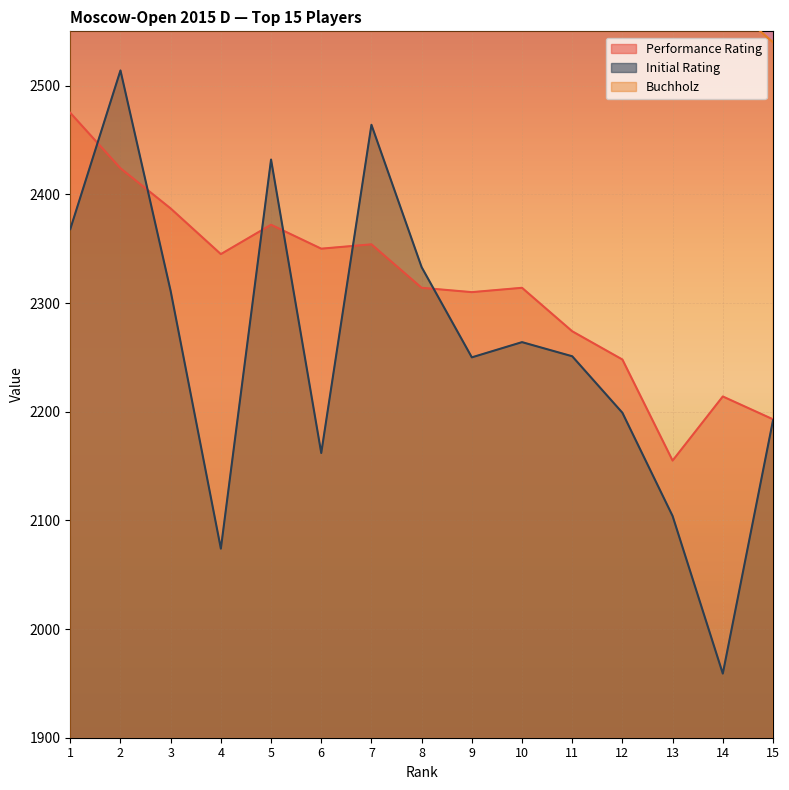

What are all the series names shown in the legend?

Performance Rating, Initial Rating, Buchholz